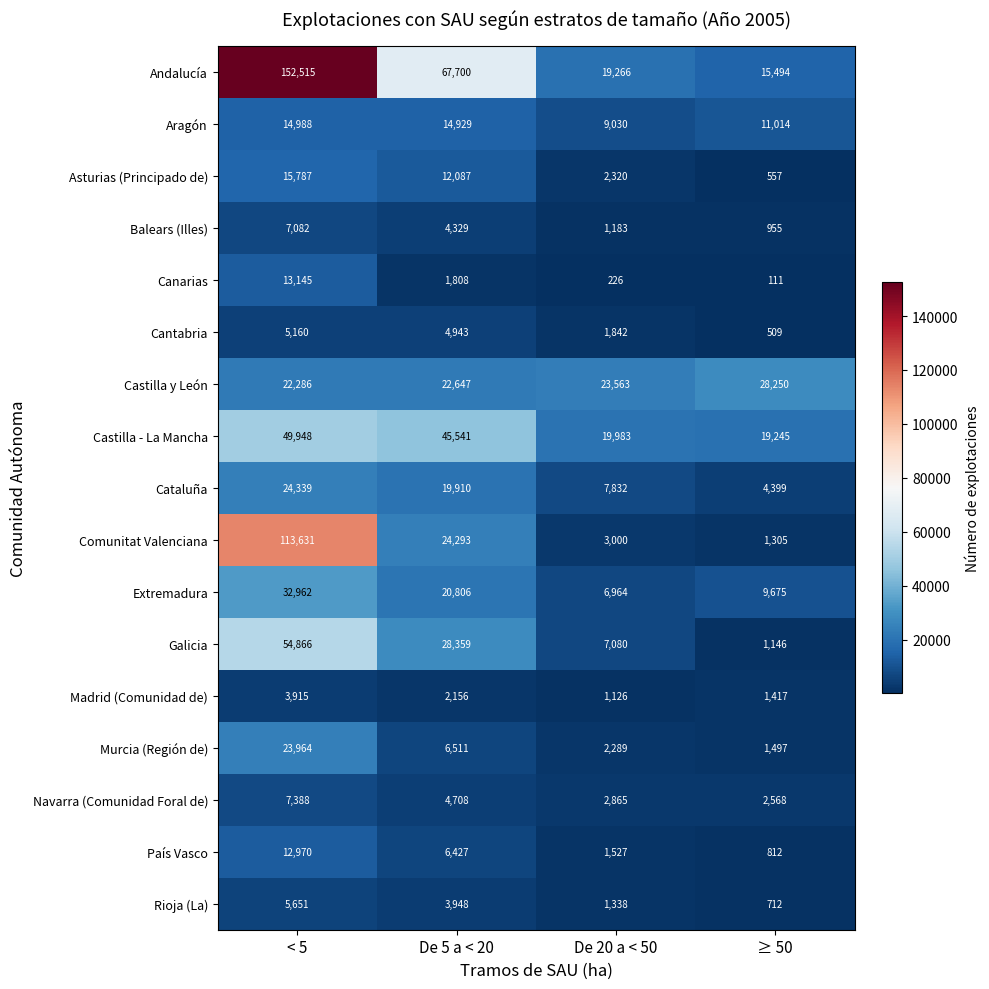

List the series in order of their peak value, highest first.

Andalucía, Comunitat Valenciana, Galicia, Castilla - La Mancha, Extremadura, Castilla y León, Cataluña, Murcia (Región de), Asturias (Principado de), Aragón, Canarias, País Vasco, Navarra (Comunidad Foral de), Balears (Illes), Rioja (La), Cantabria, Madrid (Comunidad de)